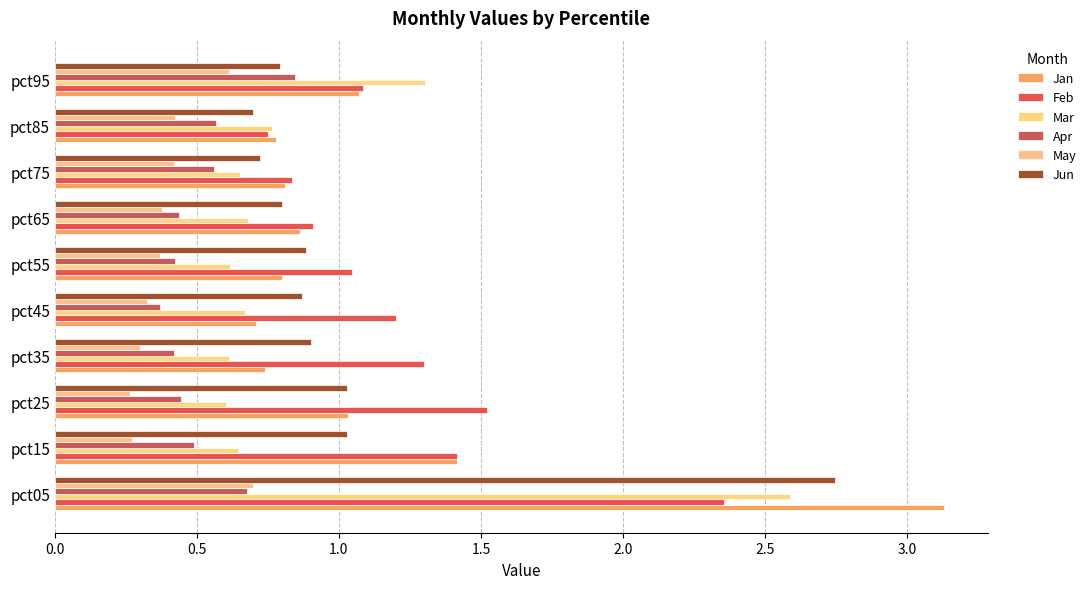

How many values in the Feb series exceed 1?

7